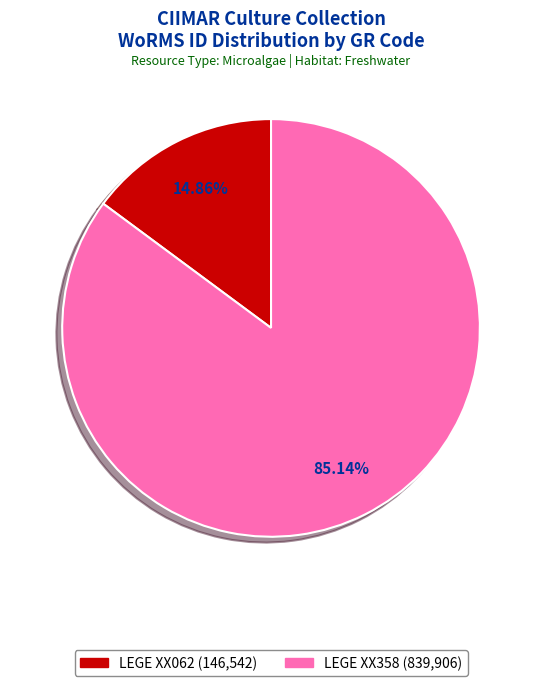

What portion of the pie excludes LEGE XX062?

85.1%